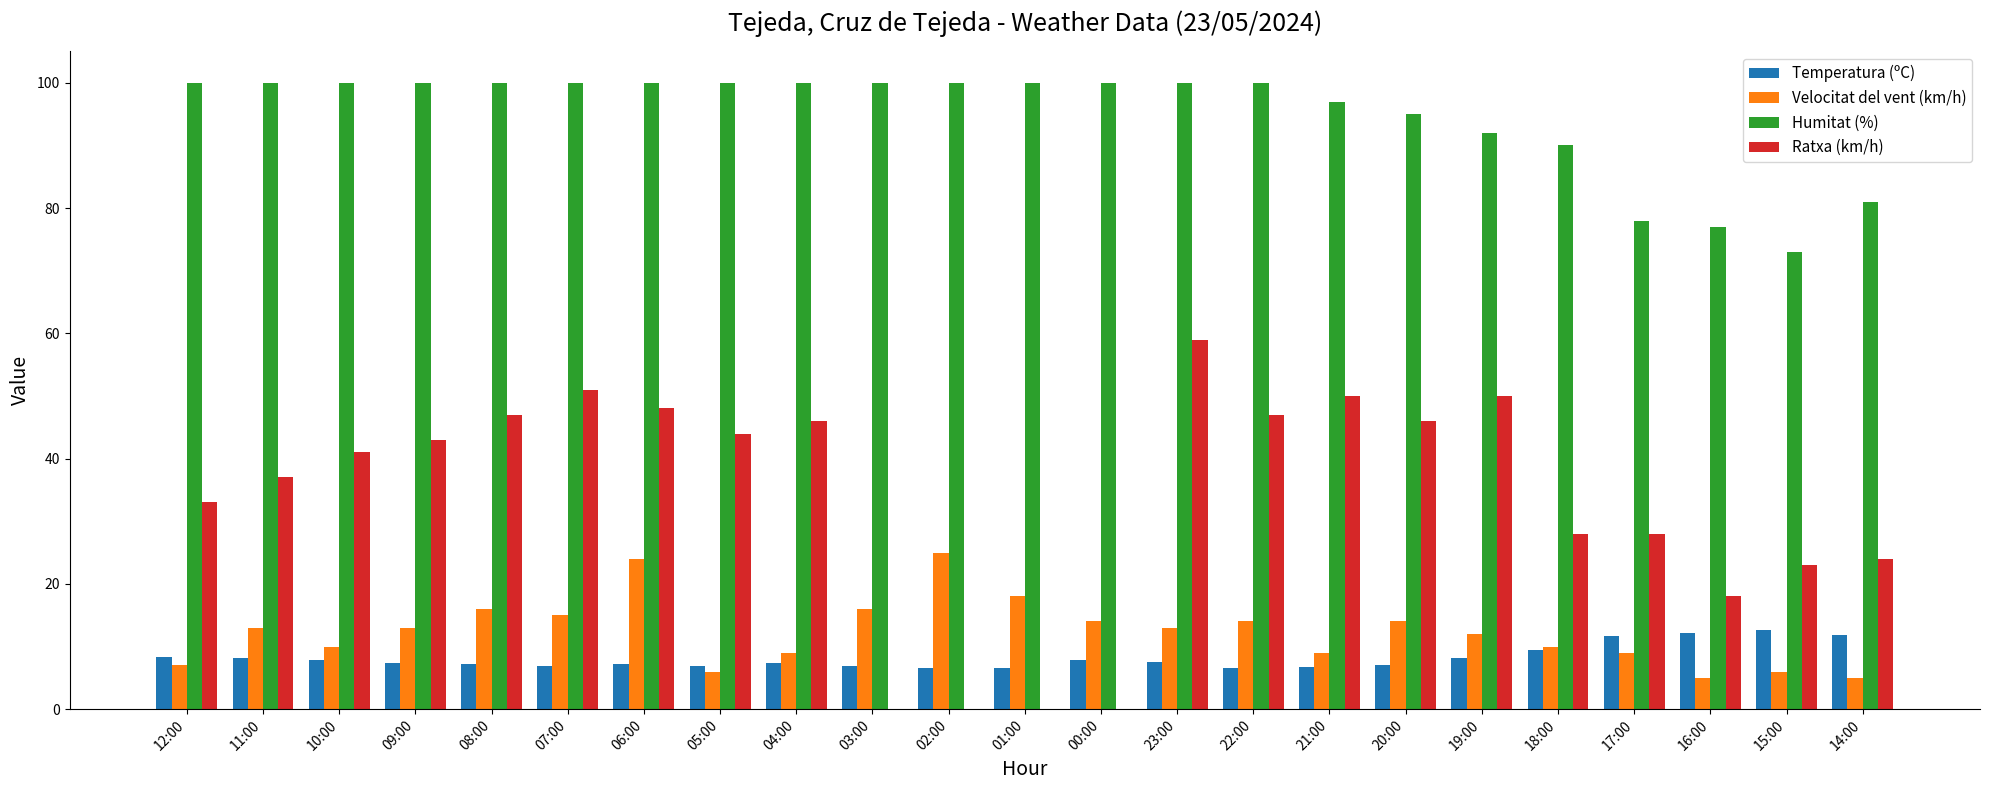

Is the value of Humitat (%) at 23:00 greater than the value of Temperatura (ºC) at 21:00?

Yes